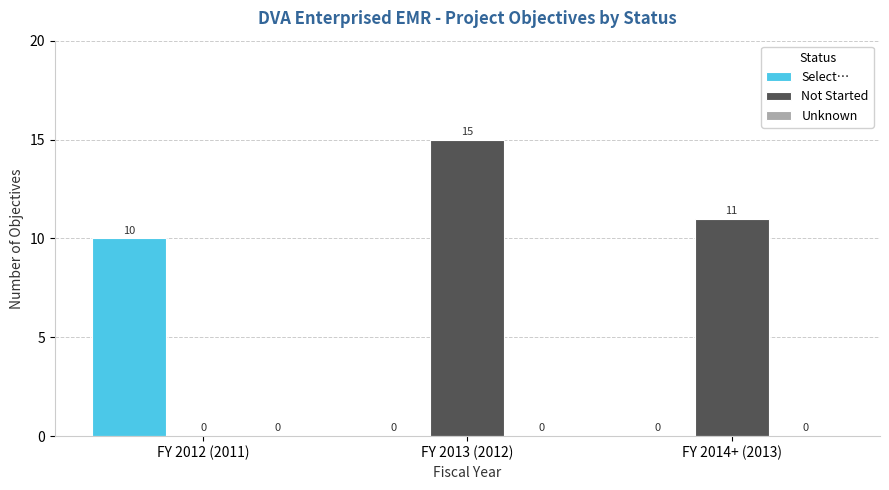

How many groups of bars are there?

3